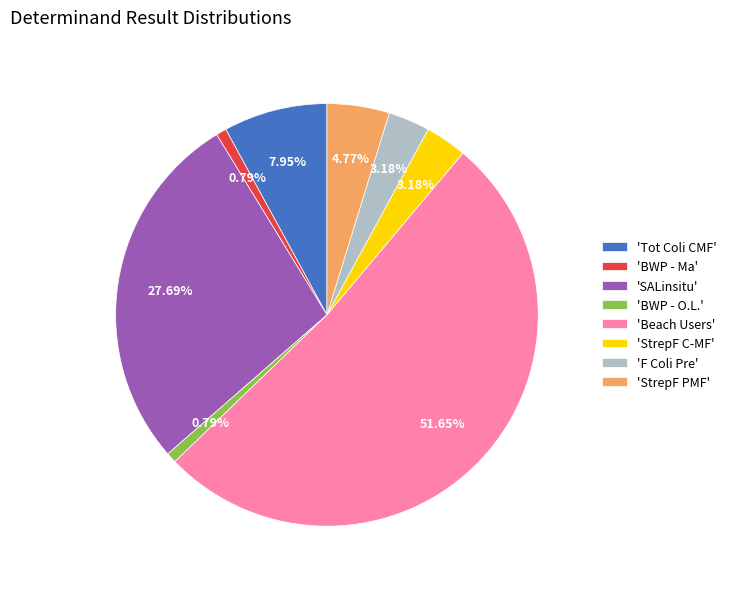

What is the largest slice in the pie chart?

'Beach Users'